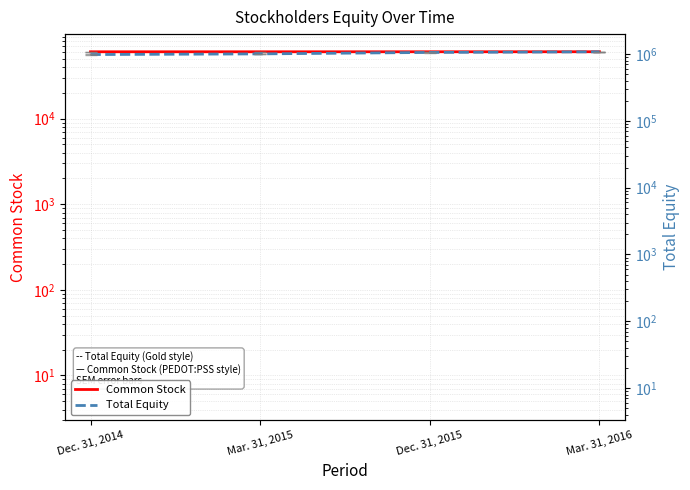

How many values in the Common Stock series exceed 60407?

1